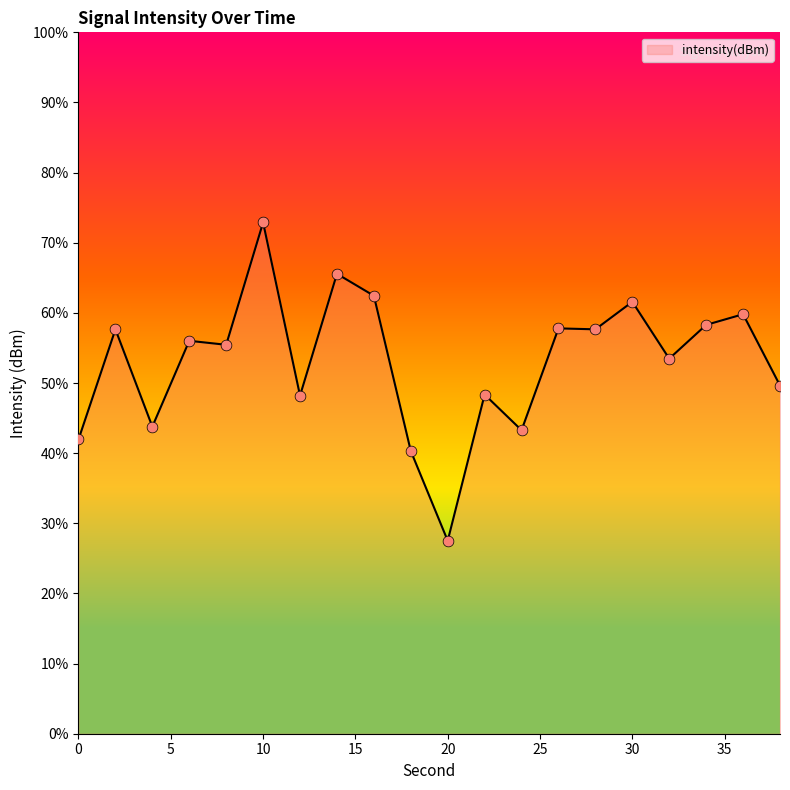

What is the greatest value displayed?

72.9